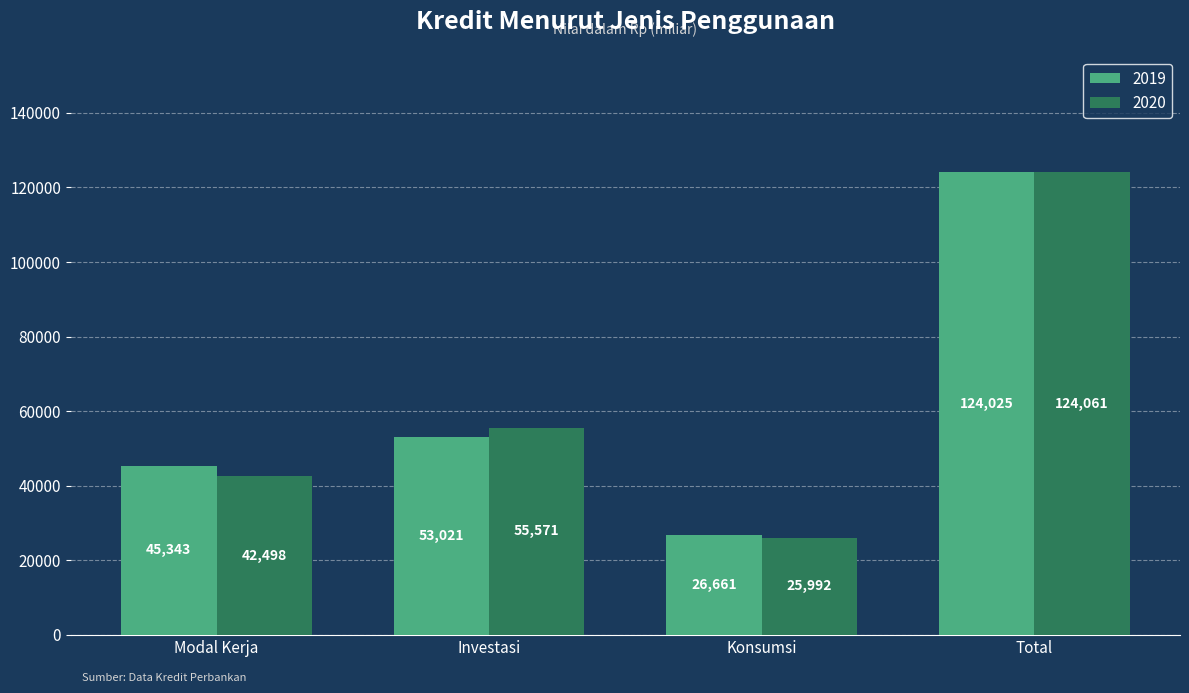

Count the 2020 values in the range 42498 to 124061.

3